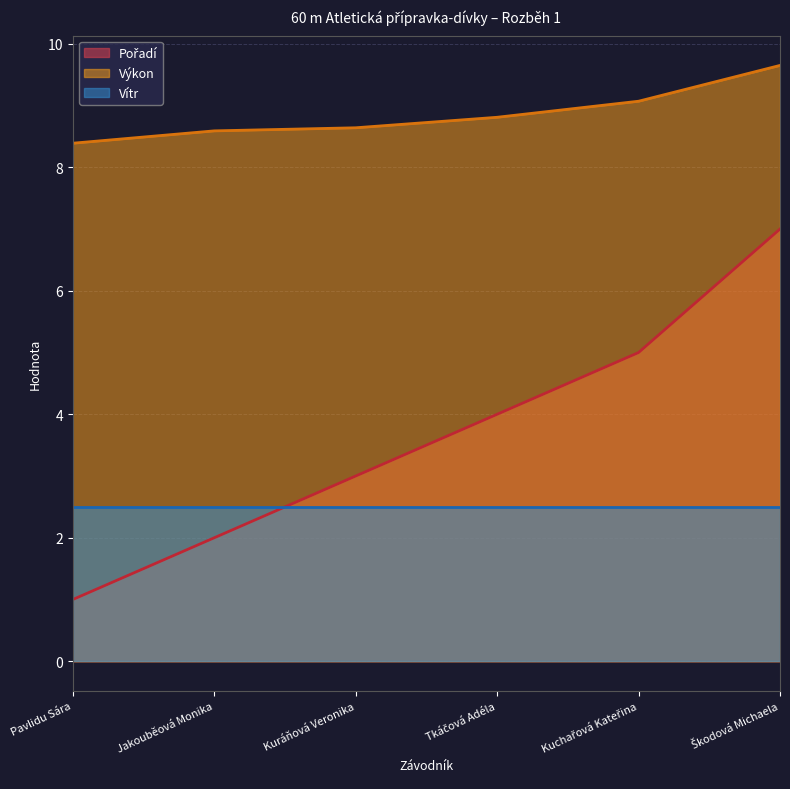

Is the value of Pořadí at Jakouběová Monika greater than the value of Výkon at Jakouběová Monika?

No